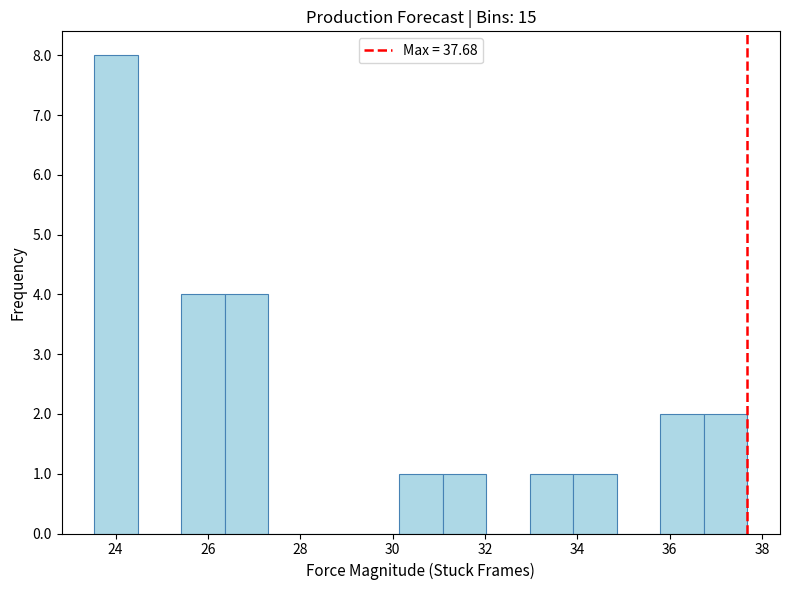

Reading left to right, list every bar in this chart as the range it spans on the x-axis followed by its height. Neither the bar edges nor the heights are printed on the chart, so give them approximately, as read against the axes.

23.6 to 24.4: 8
24.4 to 25.4: 0
25.4 to 26.4: 4
26.4 to 27.4: 4
27.4 to 28.2: 0
28.2 to 29.2: 0
29.2 to 30.2: 0
30.2 to 31.0: 1
31.0 to 32.0: 1
32.0 to 33.0: 0
33.0 to 34.0: 1
34.0 to 34.8: 1
34.8 to 35.8: 0
35.8 to 36.8: 2
36.8 to 37.6: 2